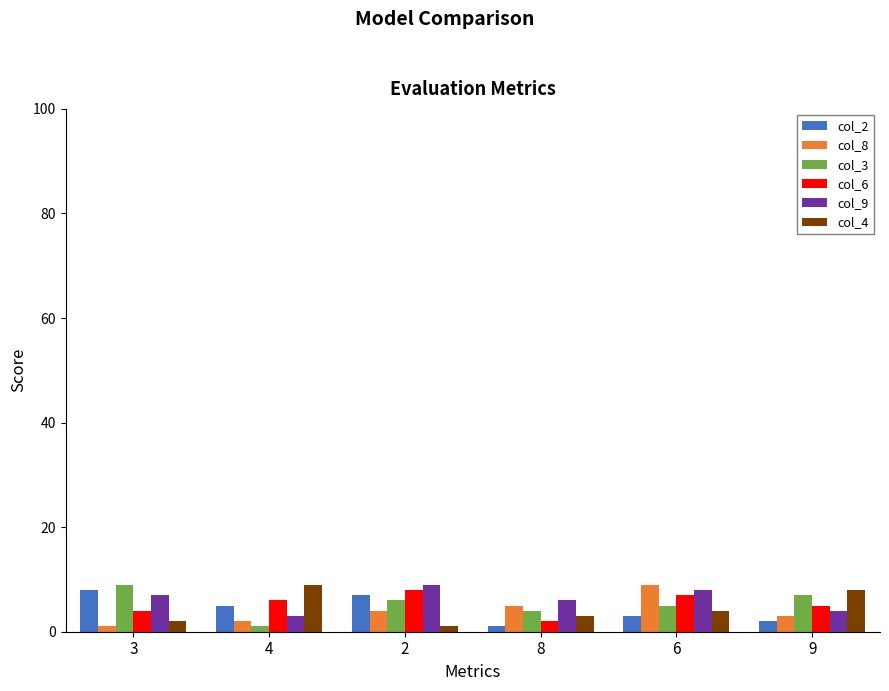

Rank the categories by col_4 value from lowest to highest.

2, 3, 8, 6, 9, 4